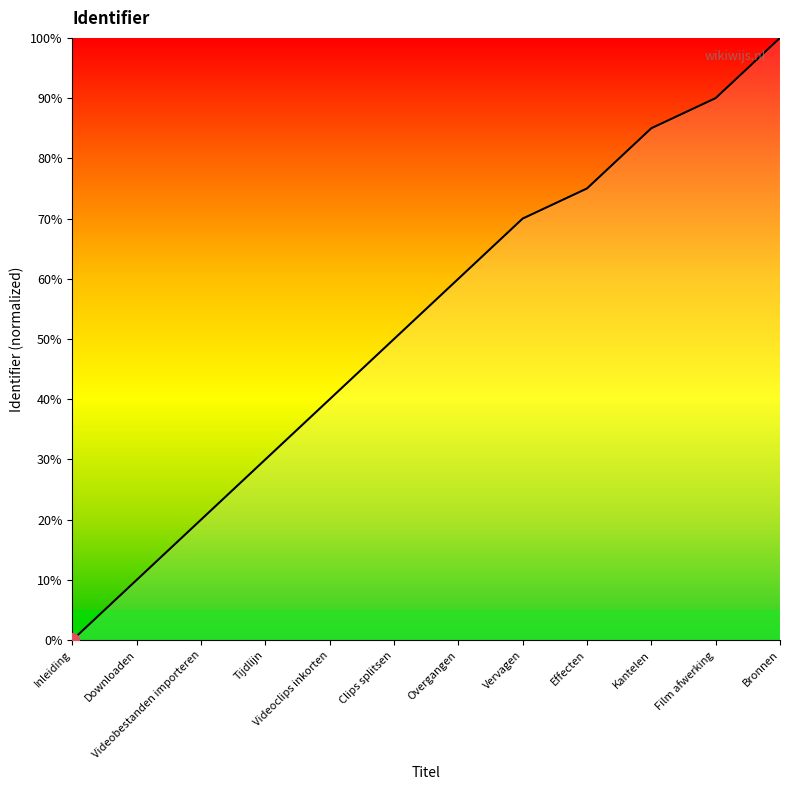

Is it true that the value at Clips splitsen is 50?

True